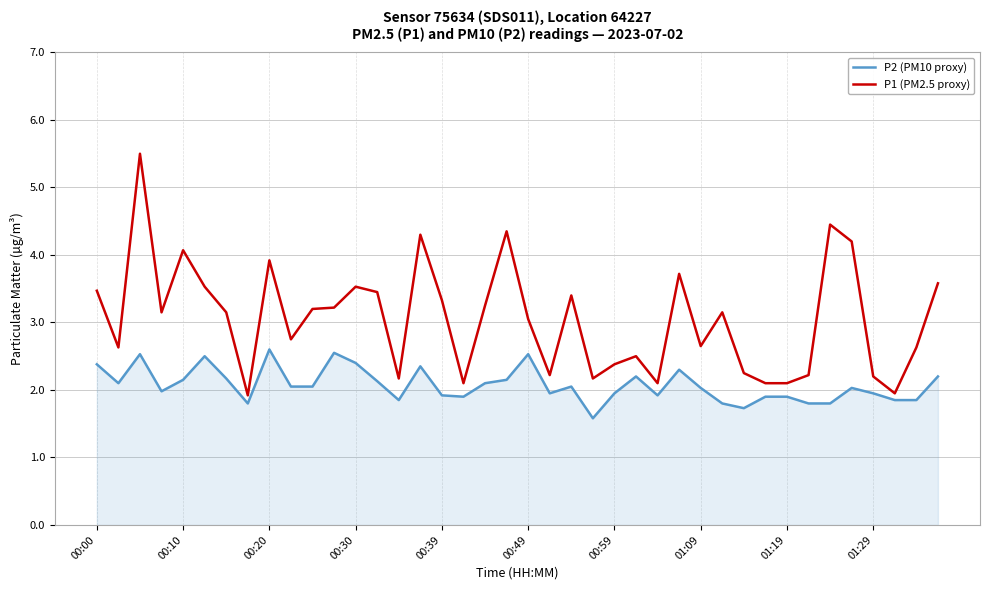

Which series has the largest range (max minus min)?

P1 (PM2.5 proxy)